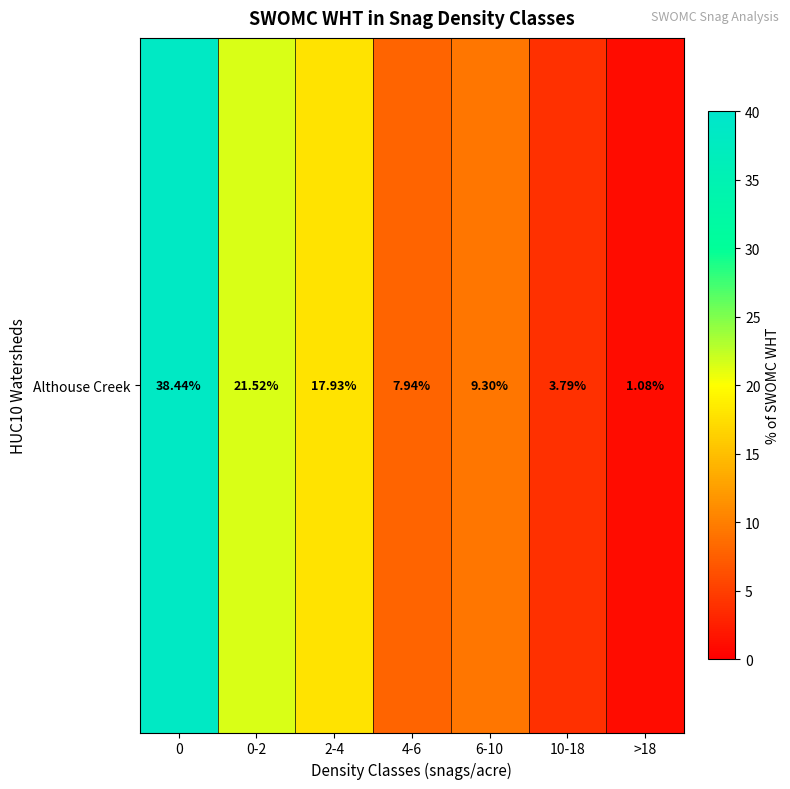

List the labels in order of value, smallest first.

>18, 10-18, 4-6, 6-10, 2-4, 0-2, 0